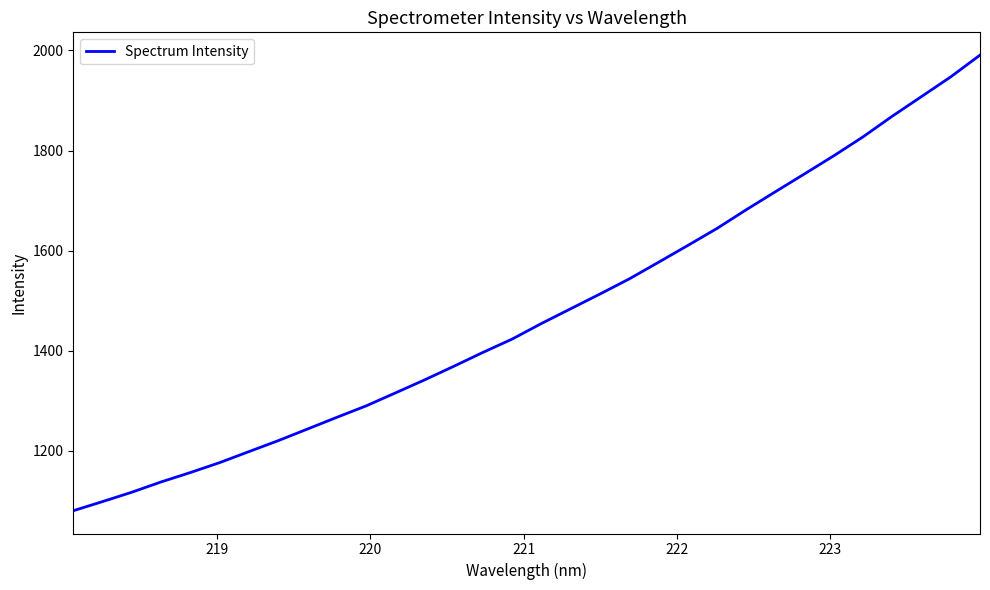

What is the greatest value displayed?

1990.5